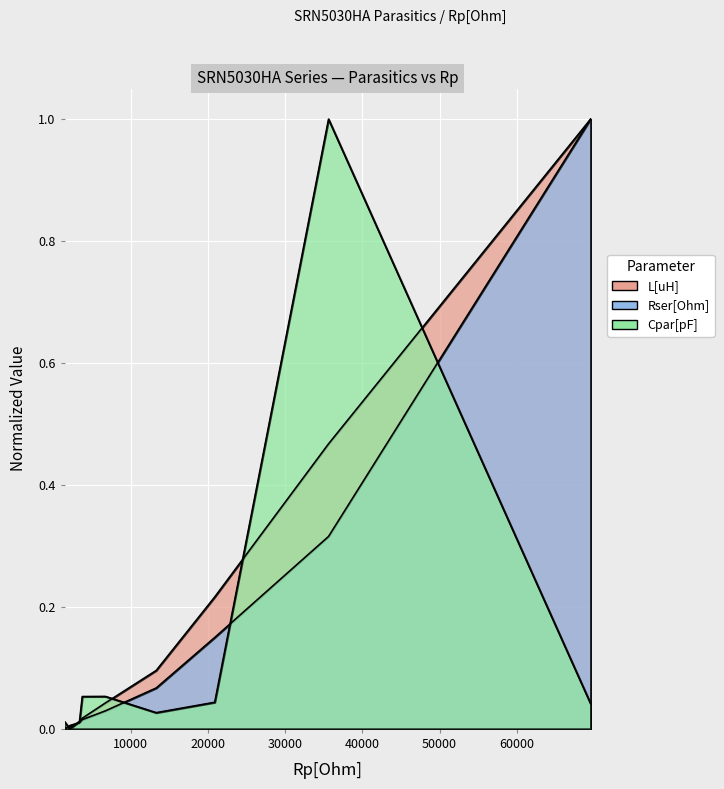

At how many categories does at least one series exceed 0?

9